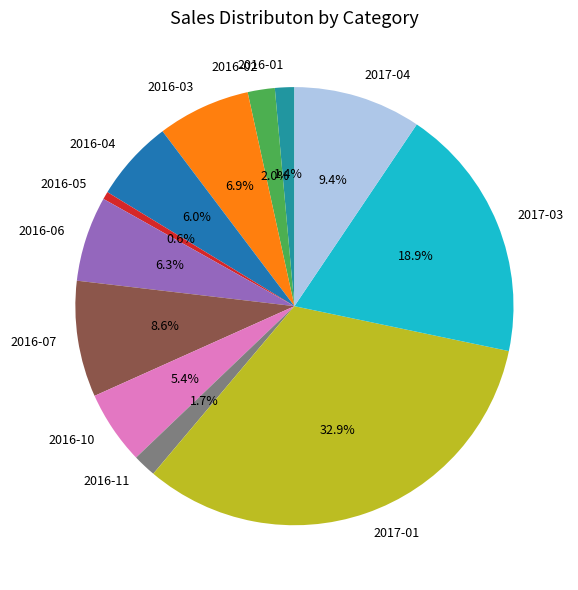

Which category has the smallest portion of the pie?

2016-05